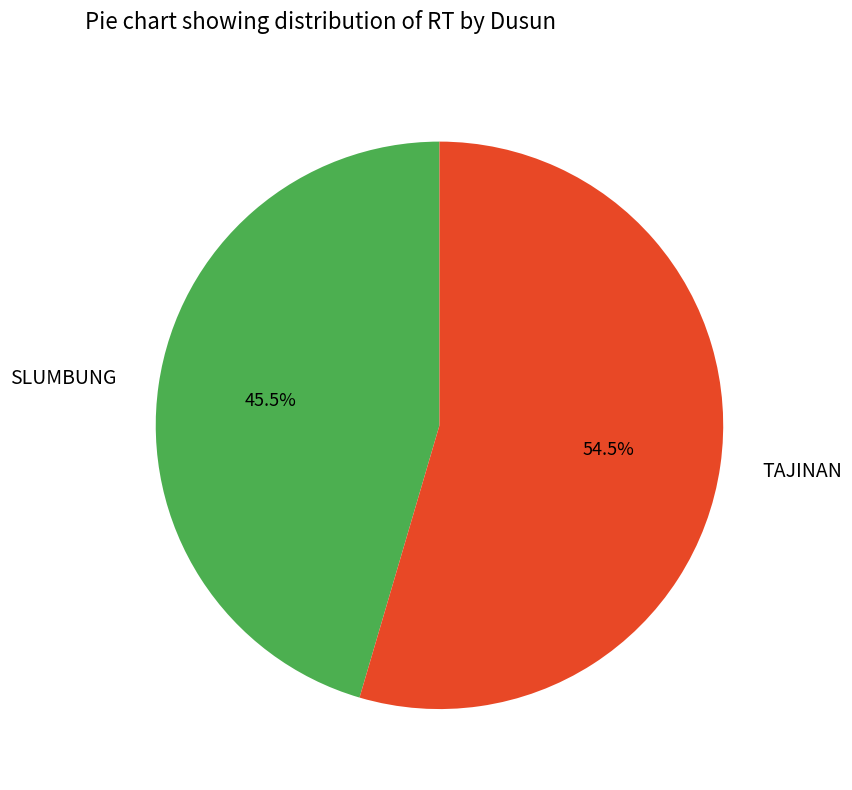

Which slice represents more than half of the pie?

TAJINAN